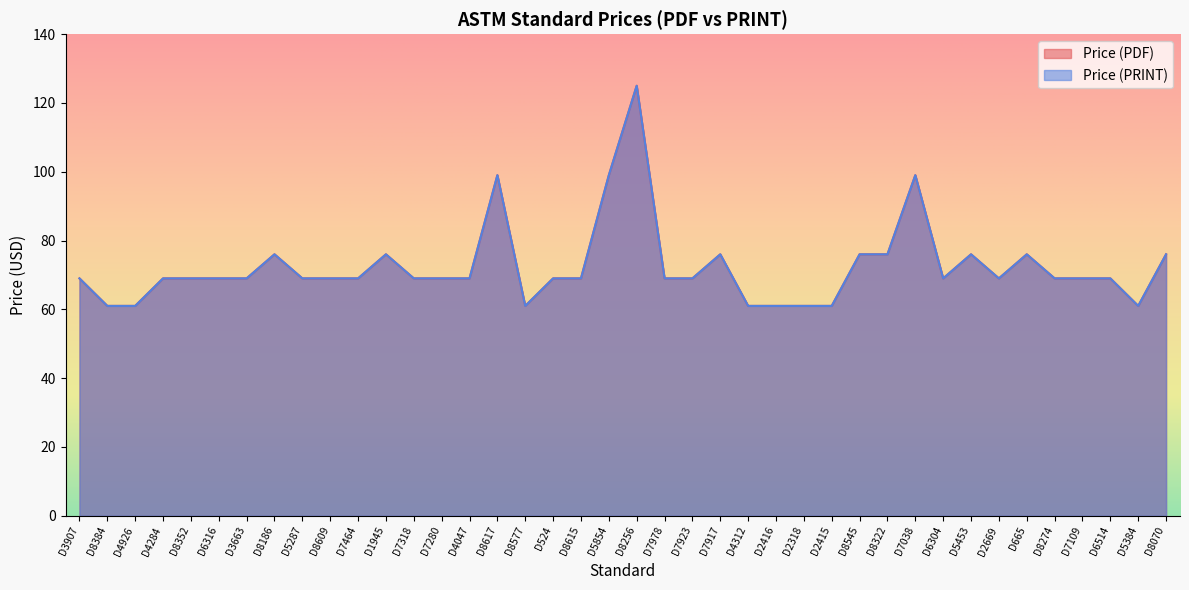

What is the approximate value of Price (PDF) at D7917, to the nearest 5?

75